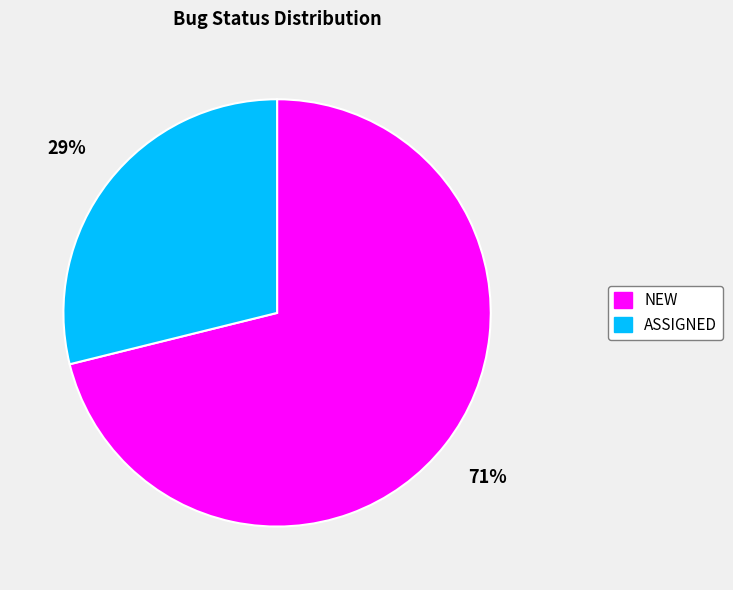

How many segments does this pie chart have?

2